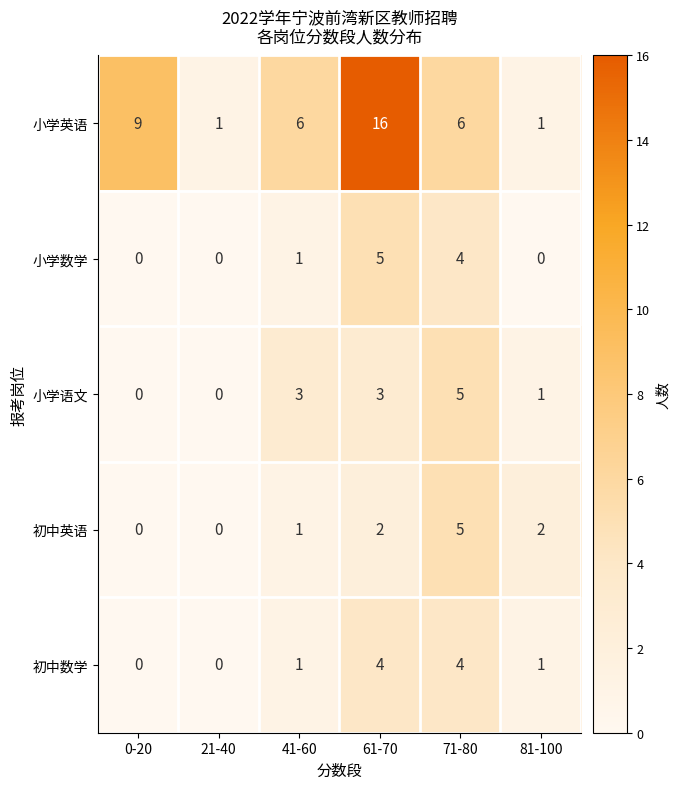

Reading left to right, what are all the values shown in this chart?

小学英语: 9	1	6	16	6	1
小学数学: 0	0	1	5	4	0
小学语文: 0	0	3	3	5	1
初中英语: 0	0	1	2	5	2
初中数学: 0	0	1	4	4	1